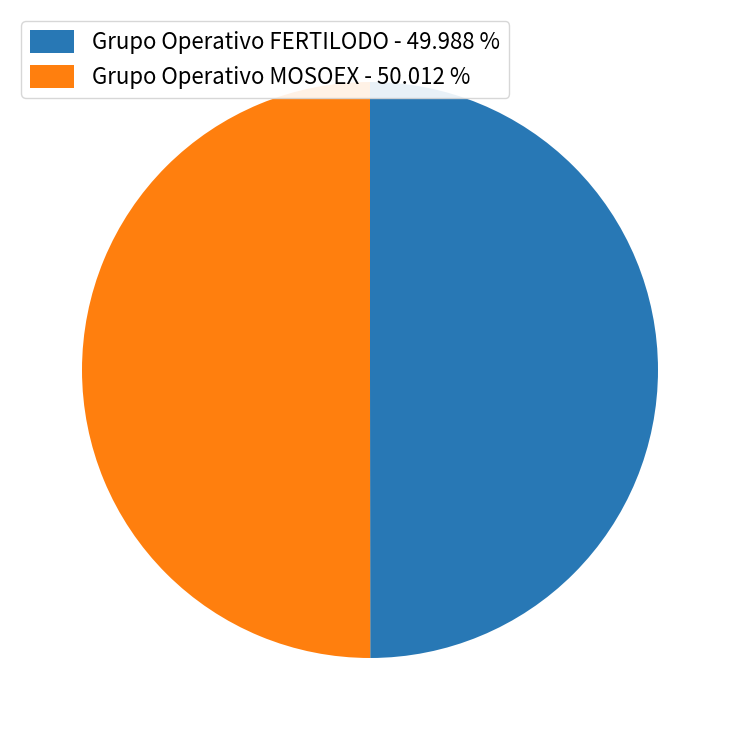

How many segments does this pie chart have?

2